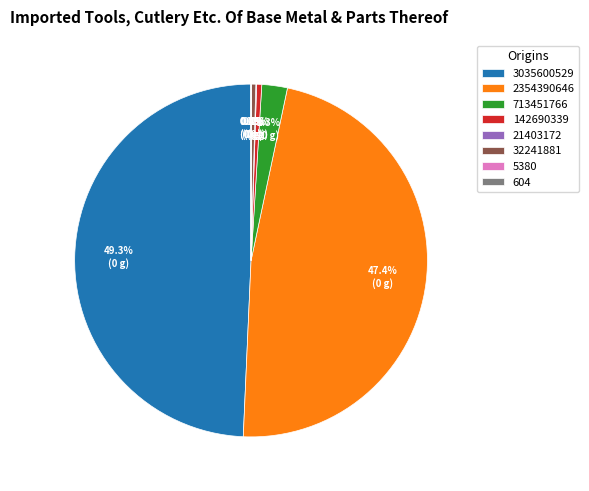

To the nearest percent, what is the difference between the largest and smallest slice percentages?

49%